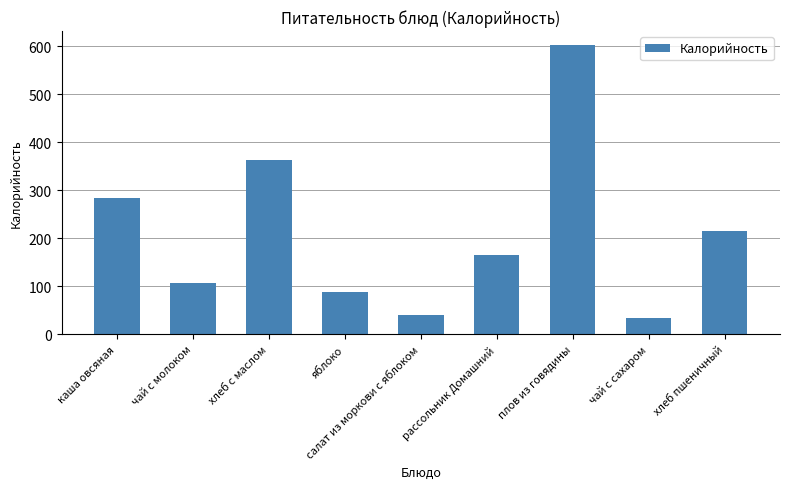

At which category does the chart reach its peak across all series?

плов из говядины